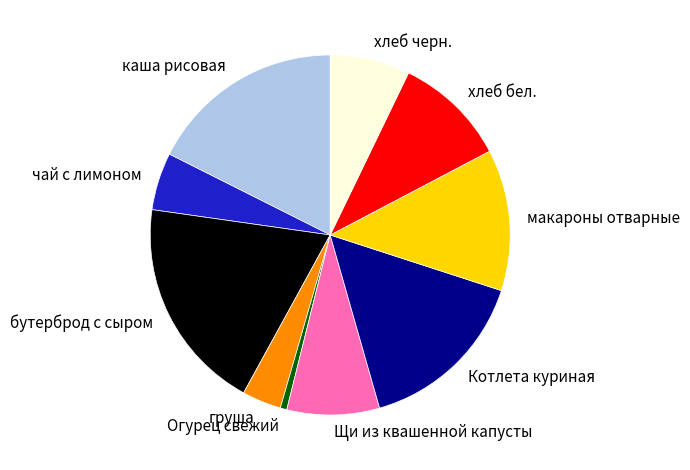

Which category has the biggest portion of the pie?

бутерброд с сыром